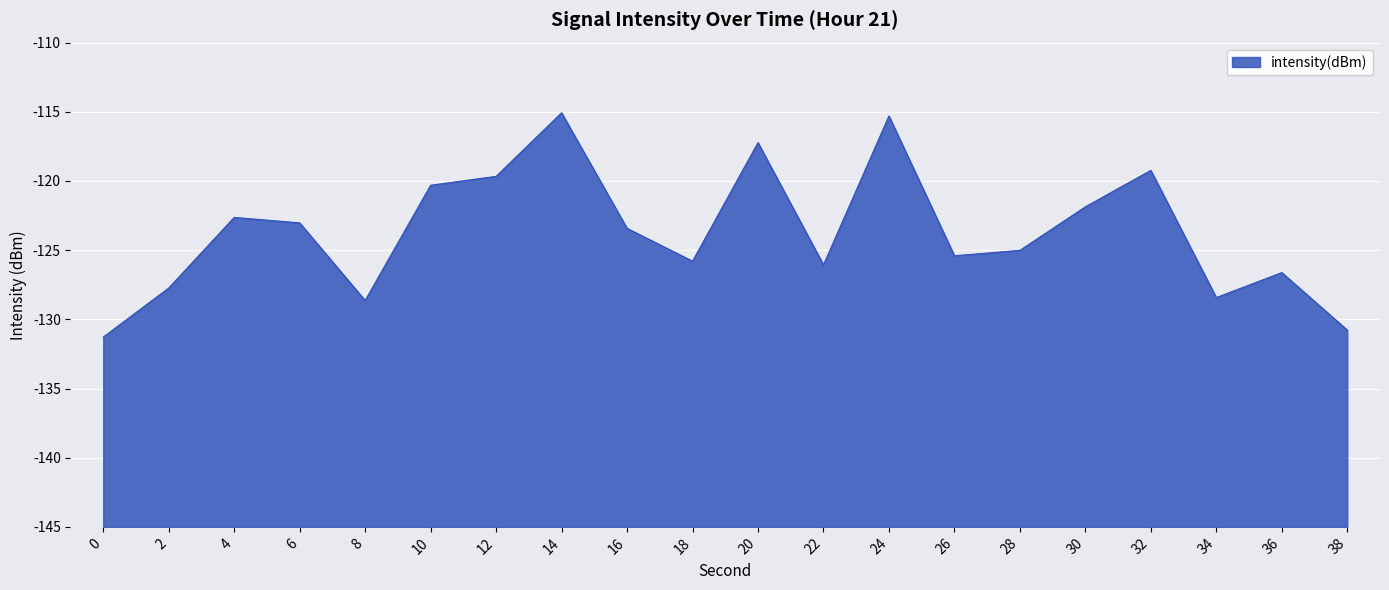

How many values are below -123?

12